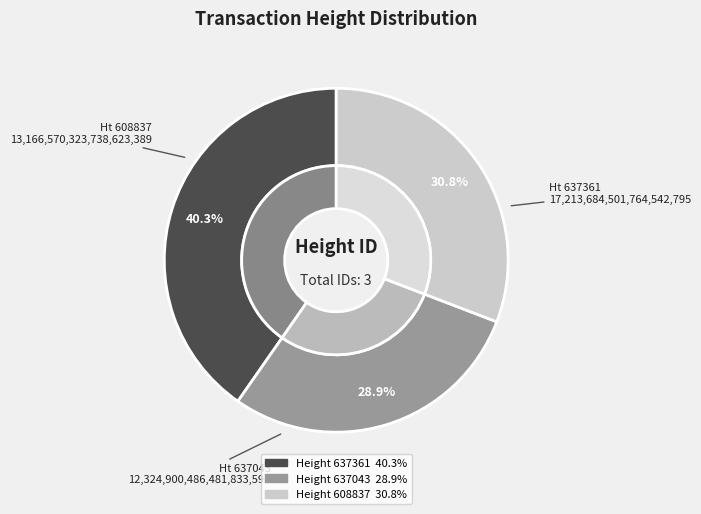

Which has a higher value, 637043 or 608837?

608837